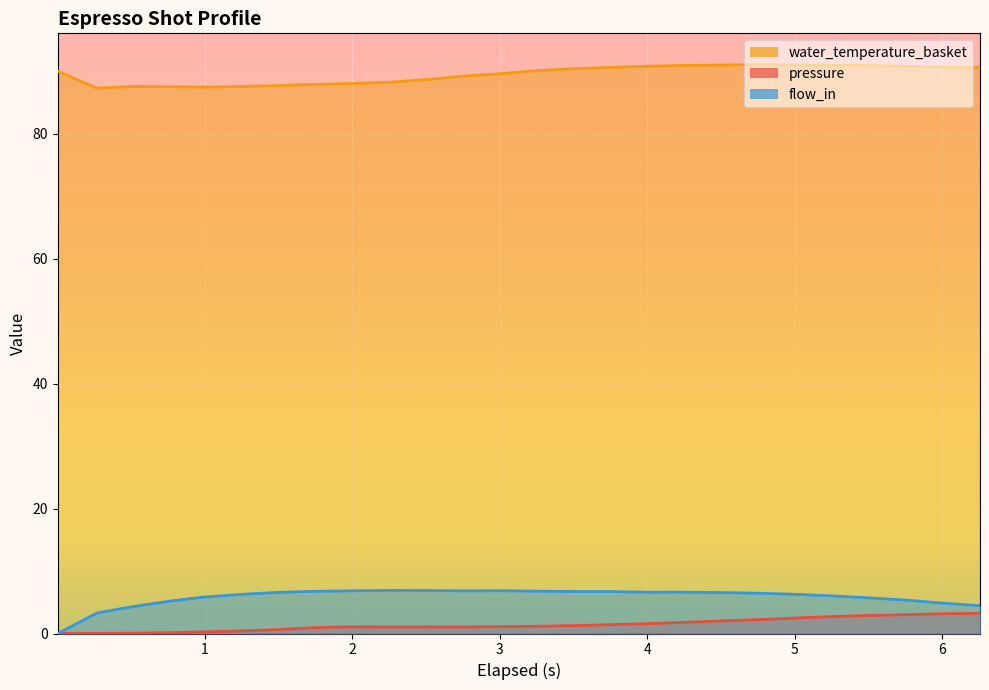

In flow_in, how many points are lower than both neighbors (excluding endpoints)?

2